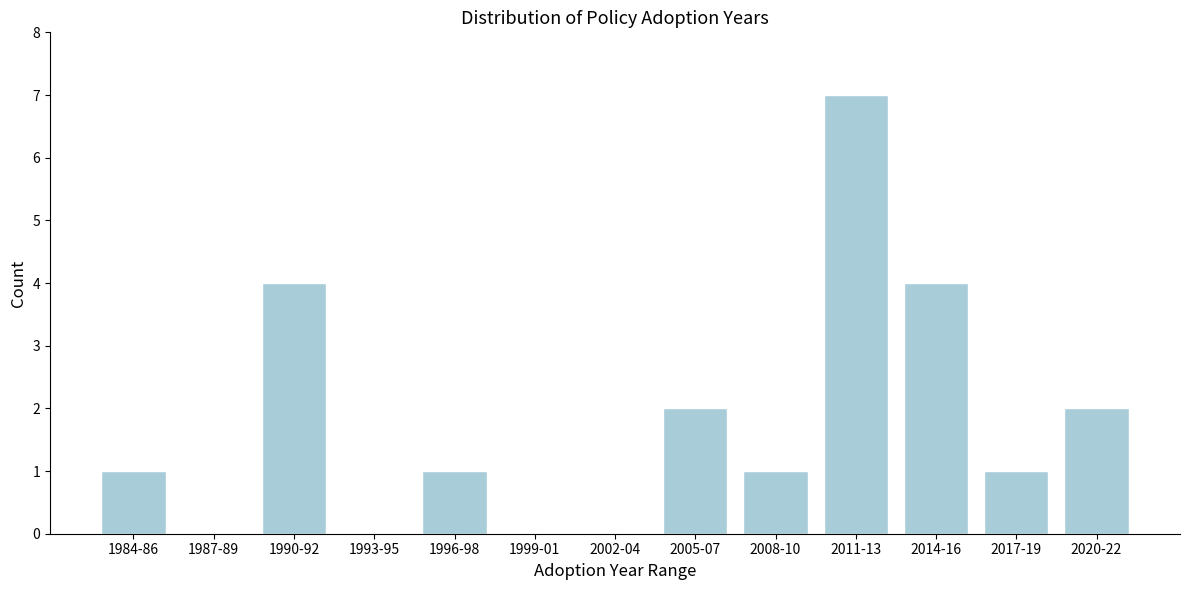

Reading left to right, transcribe all the data shown in this chart.

1984-86=1	1987-89=0	1990-92=4	1993-95=0	1996-98=1	1999-01=0	2002-04=0	2005-07=2	2008-10=1	2011-13=7	2014-16=4	2017-19=1	2020-22=2